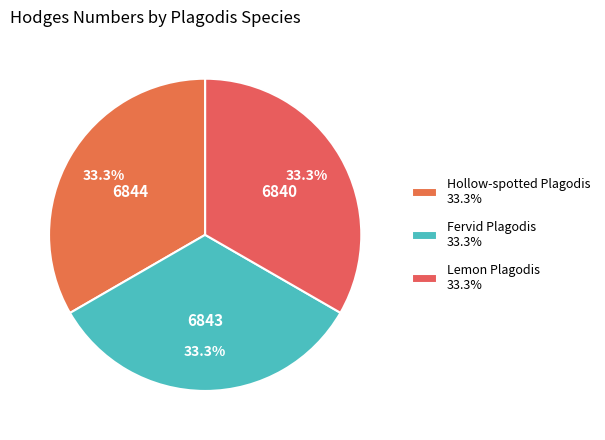

How many slices are in this pie chart?

3